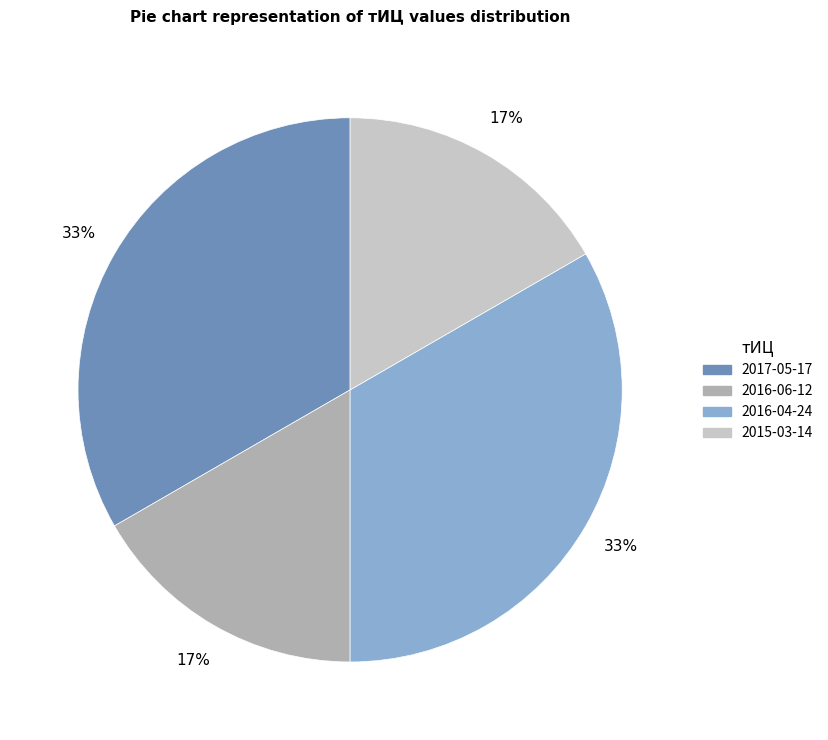

Is there a majority slice in this chart?

No